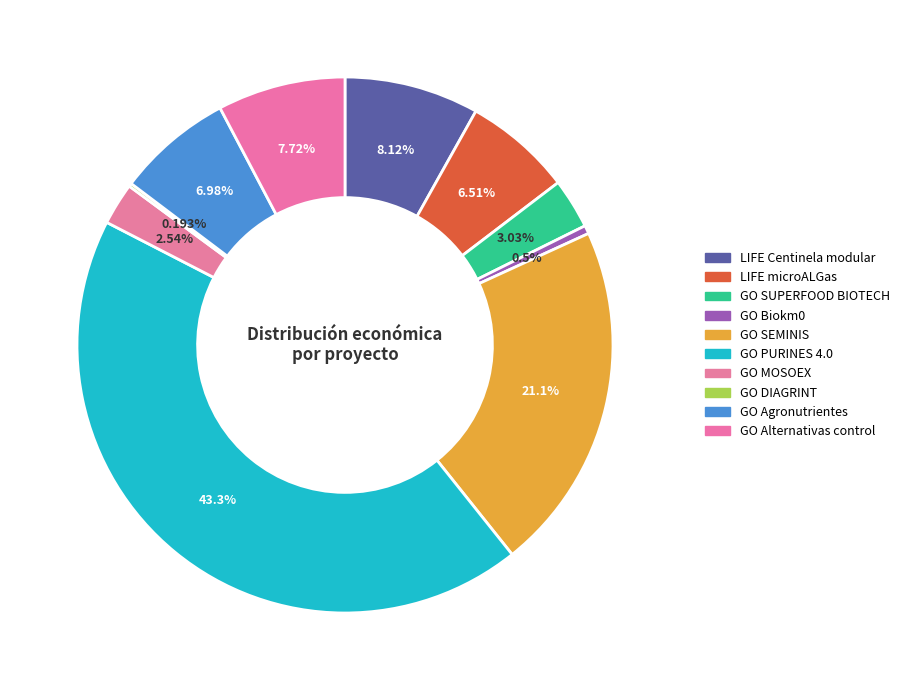

To the nearest percent, what is the combined percentage of GO DIAGRINT and GO PURINES 4.0?

43%